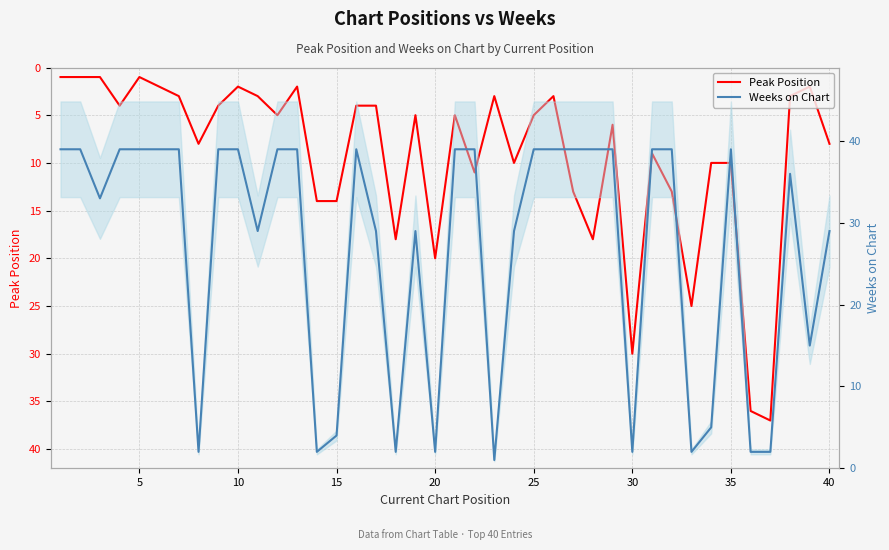

At how many categories does at least one series exceed 1?

40